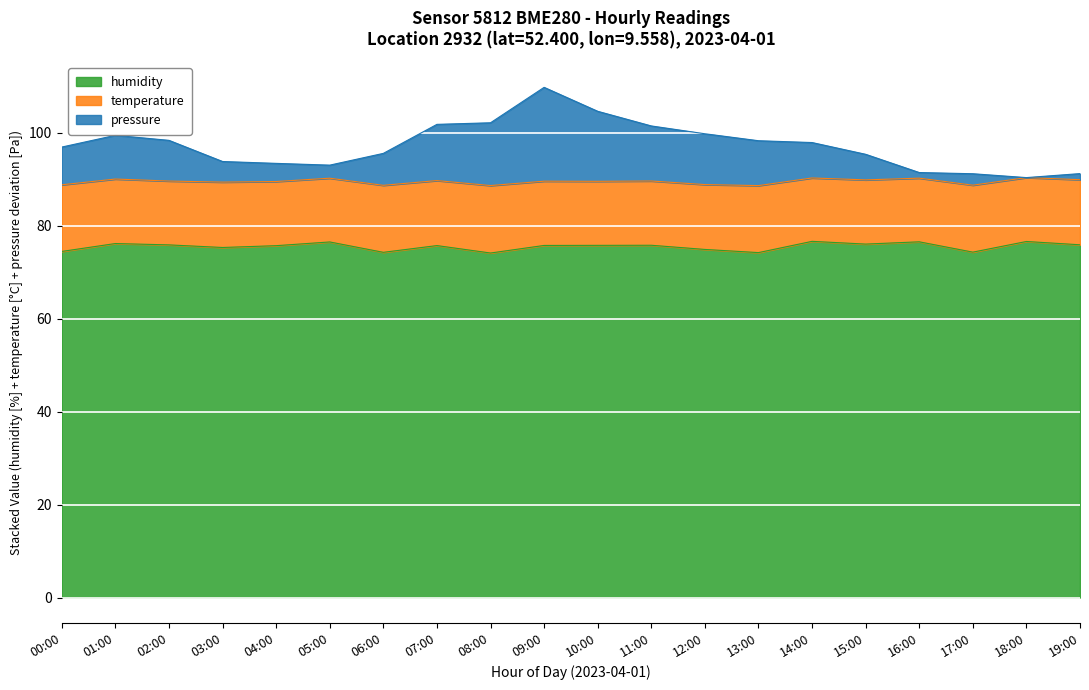

Between 00:00 and 08:00, which is larger?

08:00